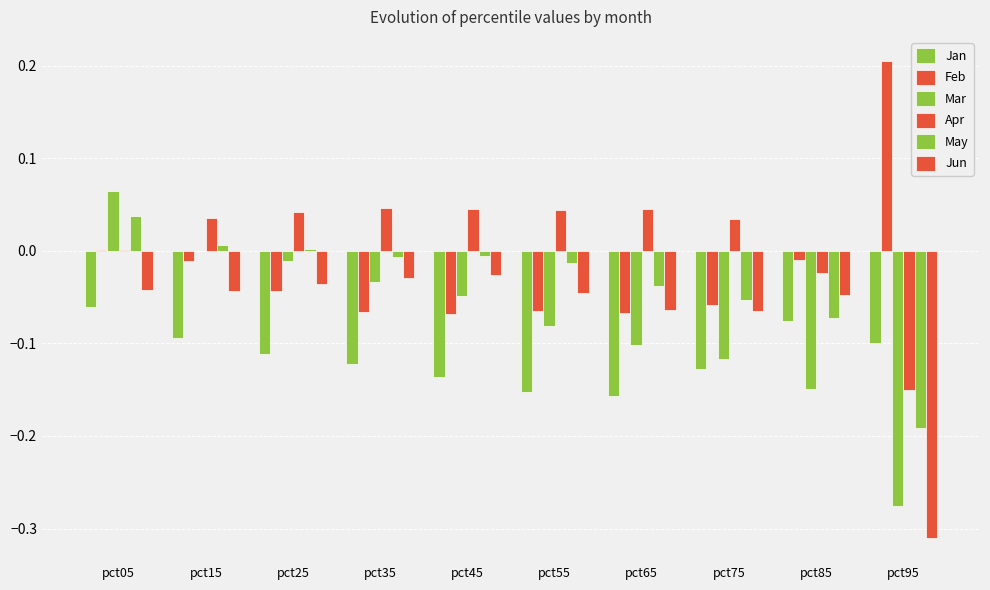

How many data points does each series have?

10